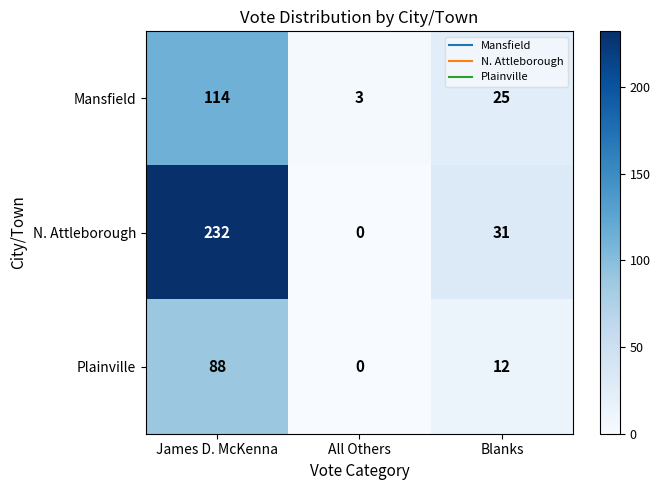

Count the Mansfield values in the range 3 to 114.

3